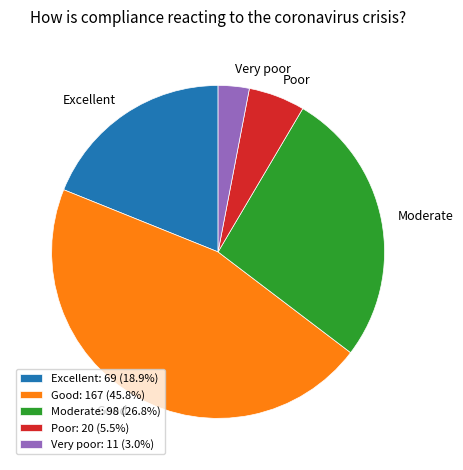

Is there a majority slice in this chart?

No